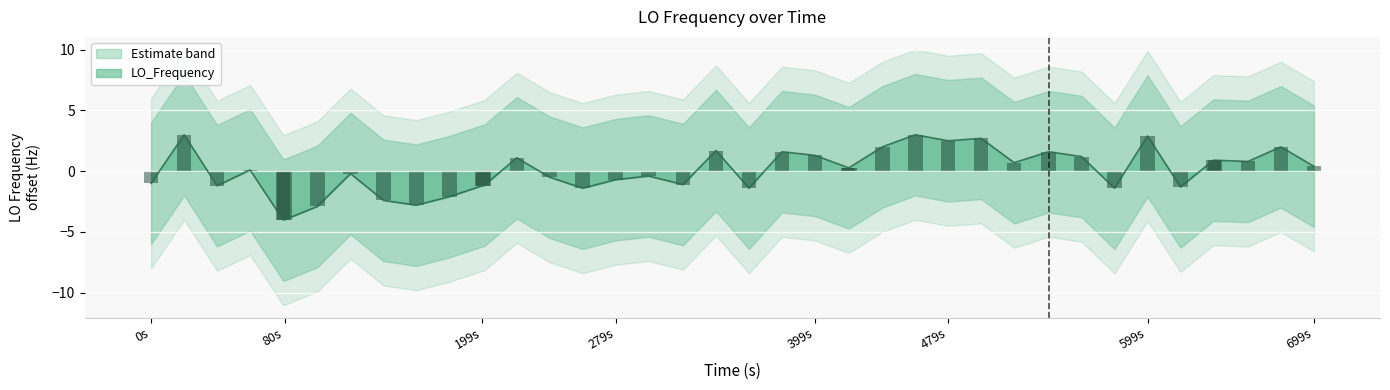

The value of LO_Frequency at 28 is 4.3. True or false?

False